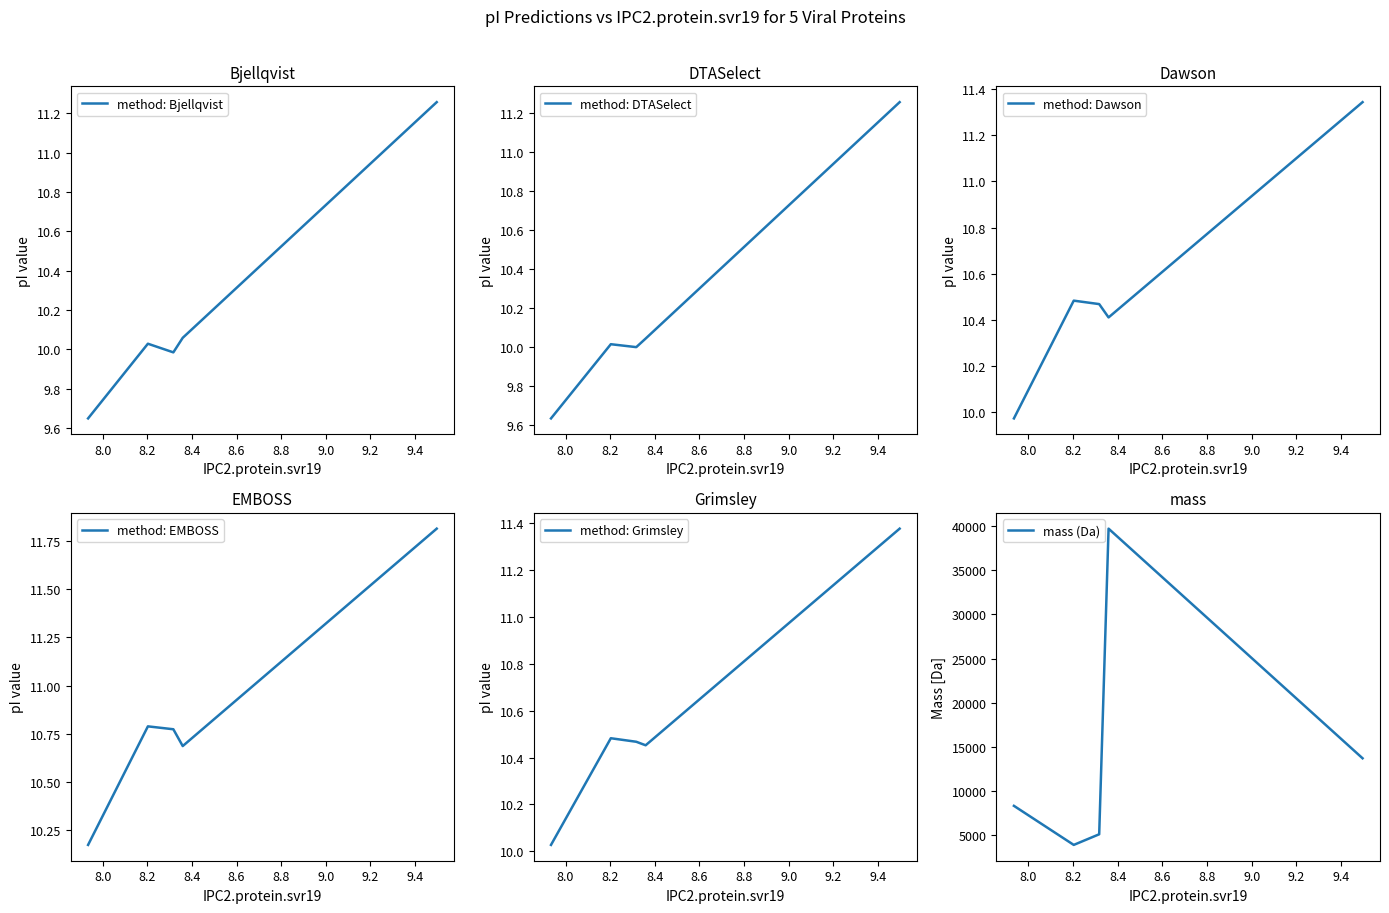

Reading left to right, transcribe all the data shown in this chart.

method: Bjellqvist: 9.6	10.0	10.0	10.1	11.3
method: DTASelect: 9.6	10.0	10.0	10.0	11.3
method: Dawson: 10.0	10.5	10.5	10.4	11.3
method: EMBOSS: 10.2	10.8	10.8	10.7	11.8
method: Grimsley: 10.0	10.5	10.5	10.5	11.4
mass (Da): 8335.9	3913.5	5117.0	39714.8	13719.9